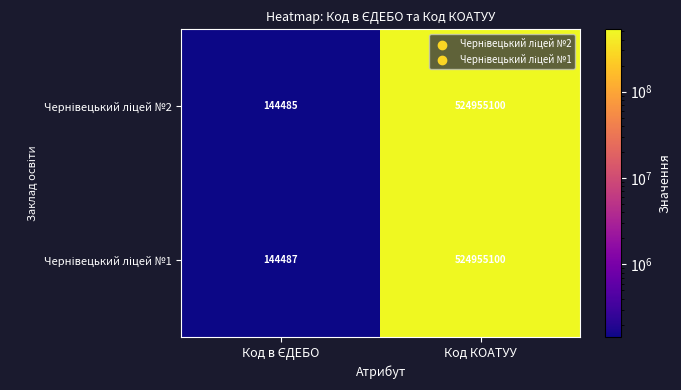

At which category is the sum across all series the highest?

Код КОАТУУ